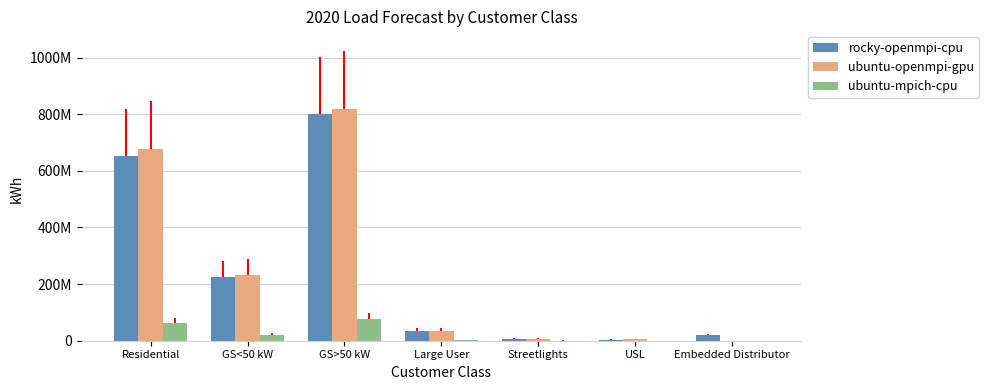

What are all the series names shown in the legend?

rocky-openmpi-cpu, ubuntu-openmpi-gpu, ubuntu-mpich-cpu